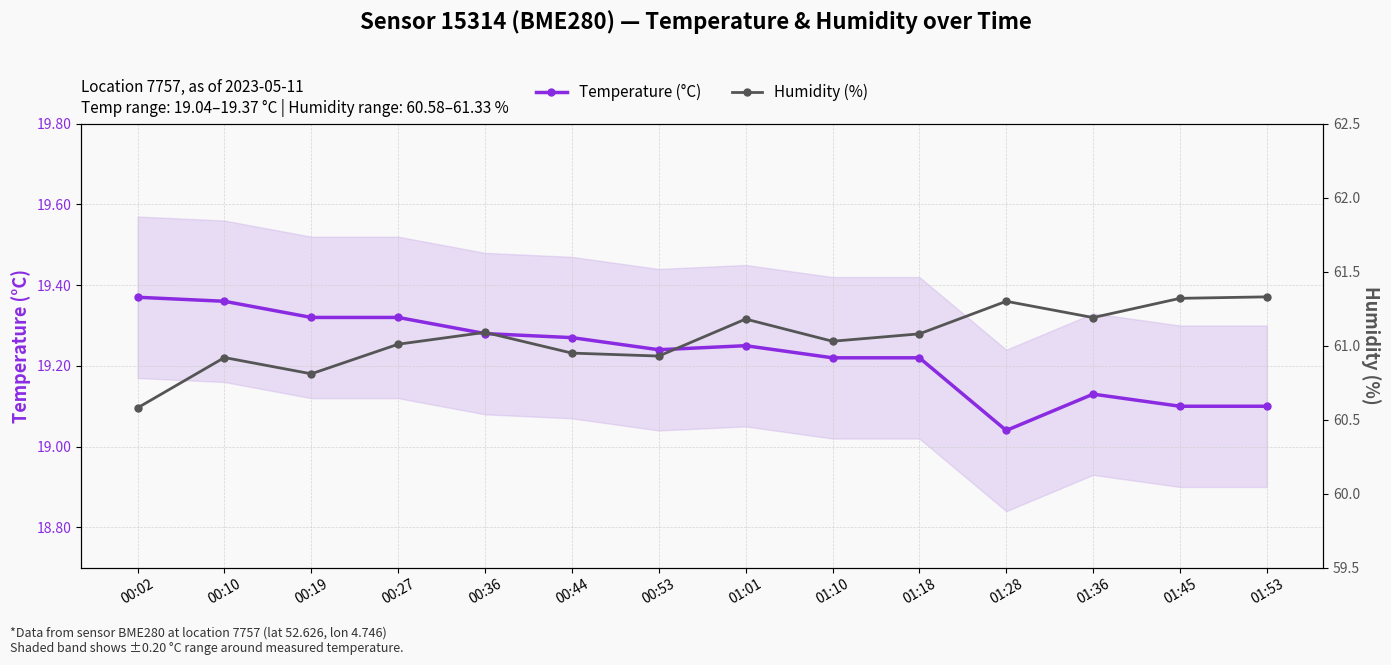

Between 00:02 and 00:10, which is larger?

00:02